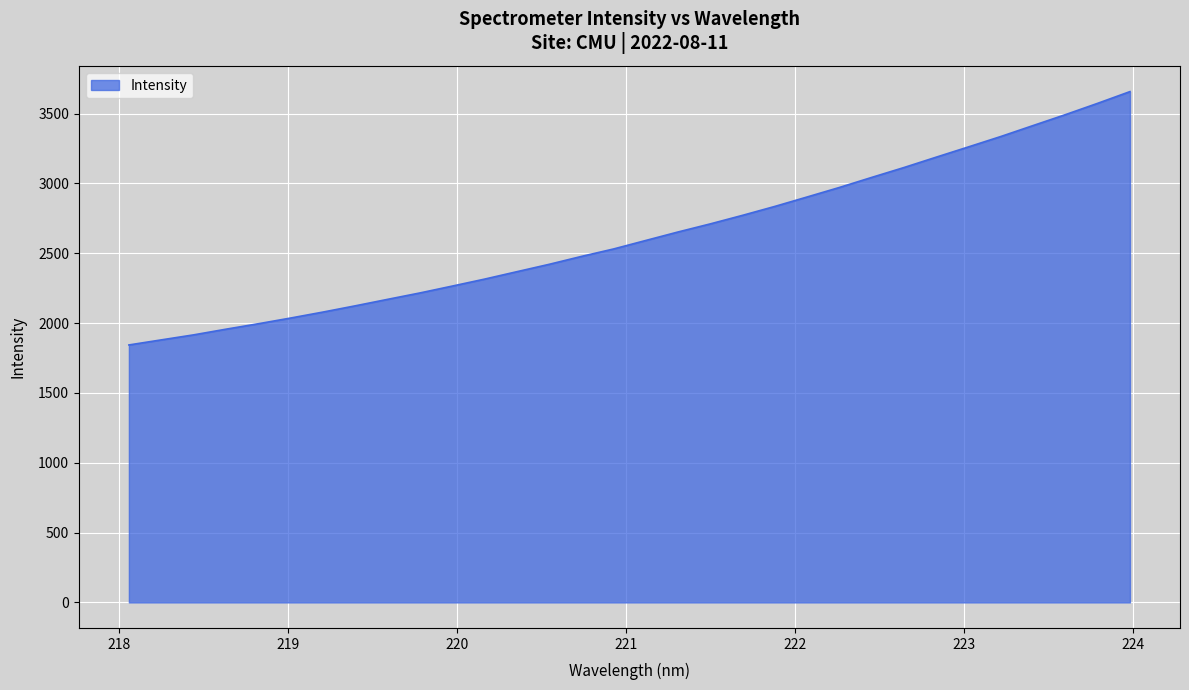

What is the difference between the second highest and second lowest values?

1694.2